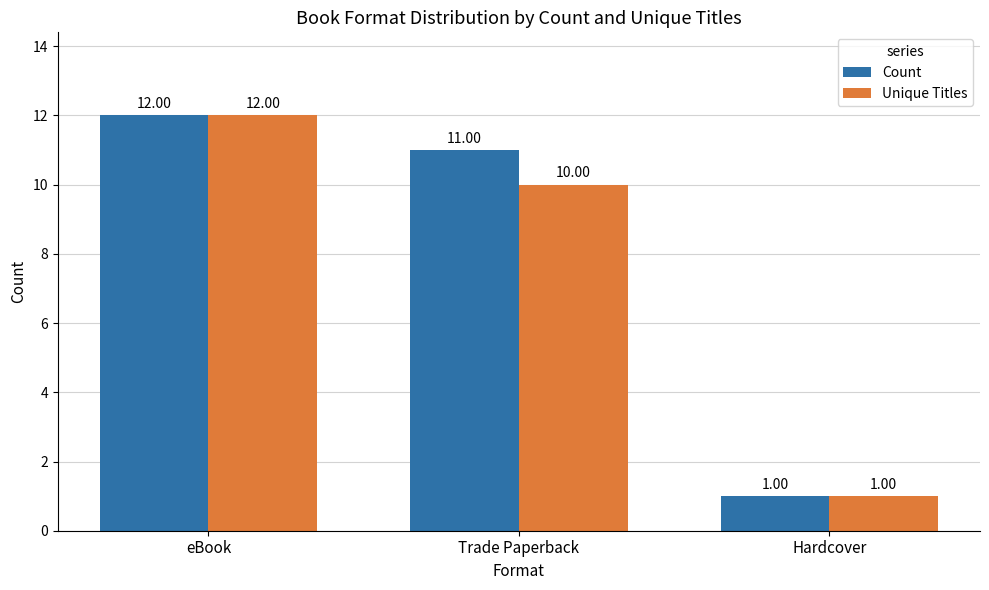

What is the smallest value displayed?

1